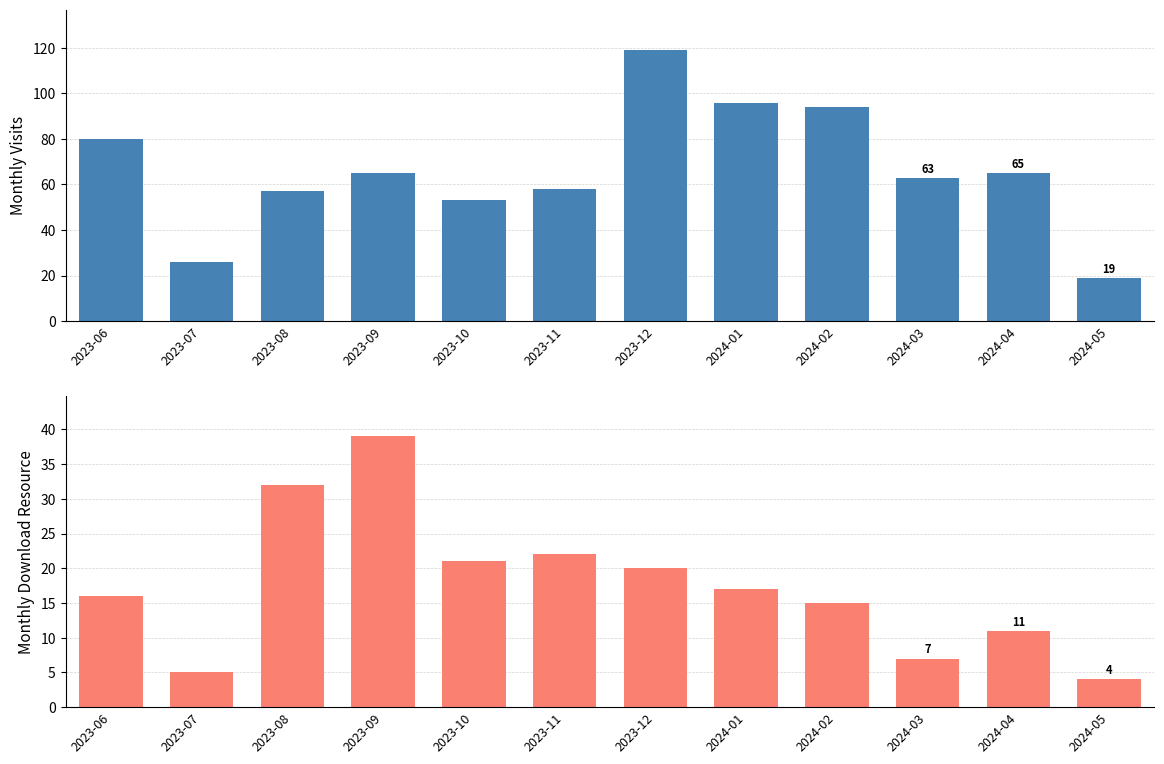

What is the difference between the highest and lowest values at 2023-07?

21